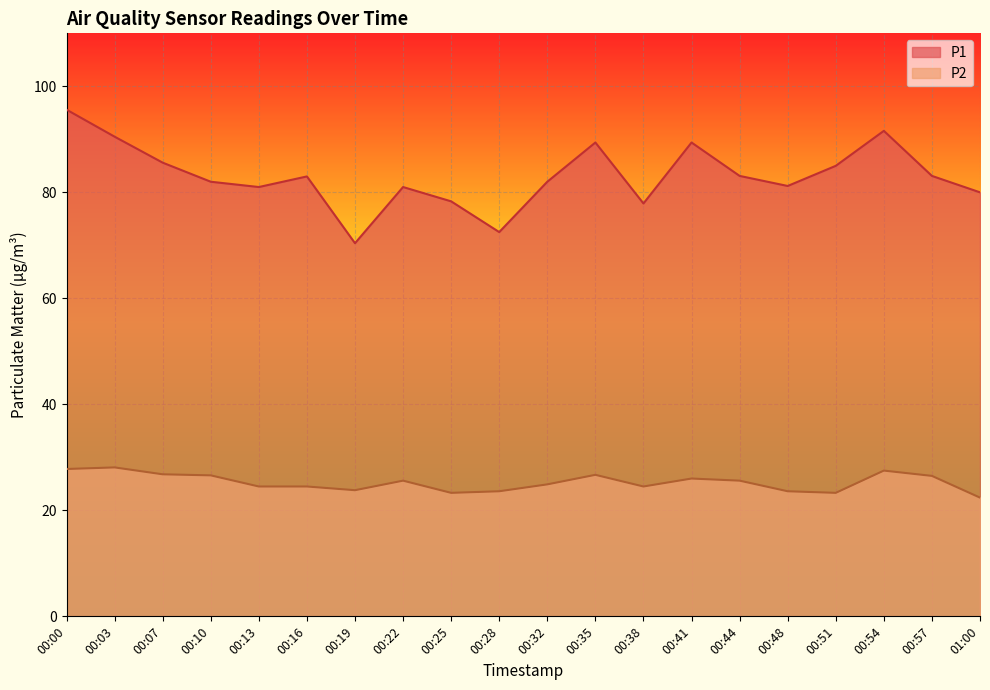

What is the approximate value of P1 at 00:22?

81.0